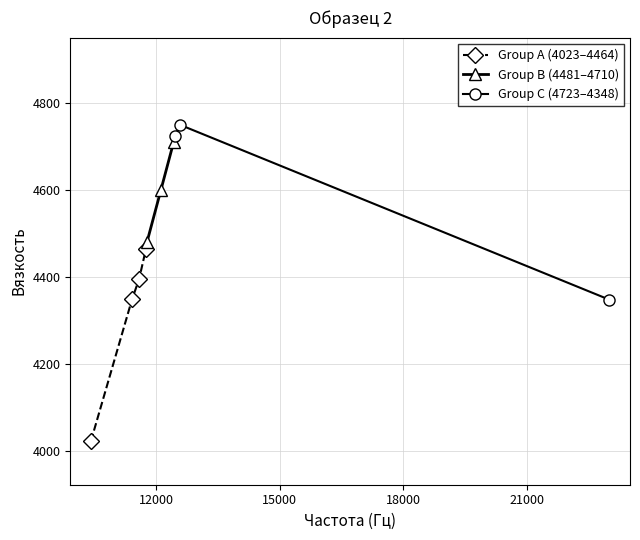

List the labels in order of value, largest first.

12572, 12459, 12426, 12117, 11781, 11753, 11587, 11417, 22999, 10418